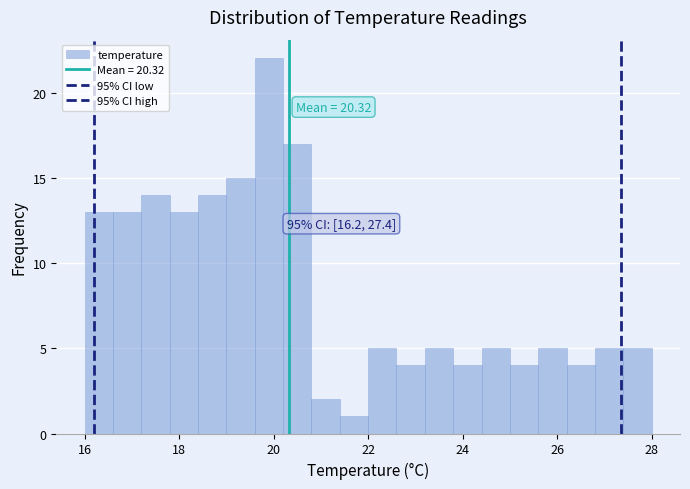

Read against the x-axis, roughly where is the centre of the tallest bar?

20.0